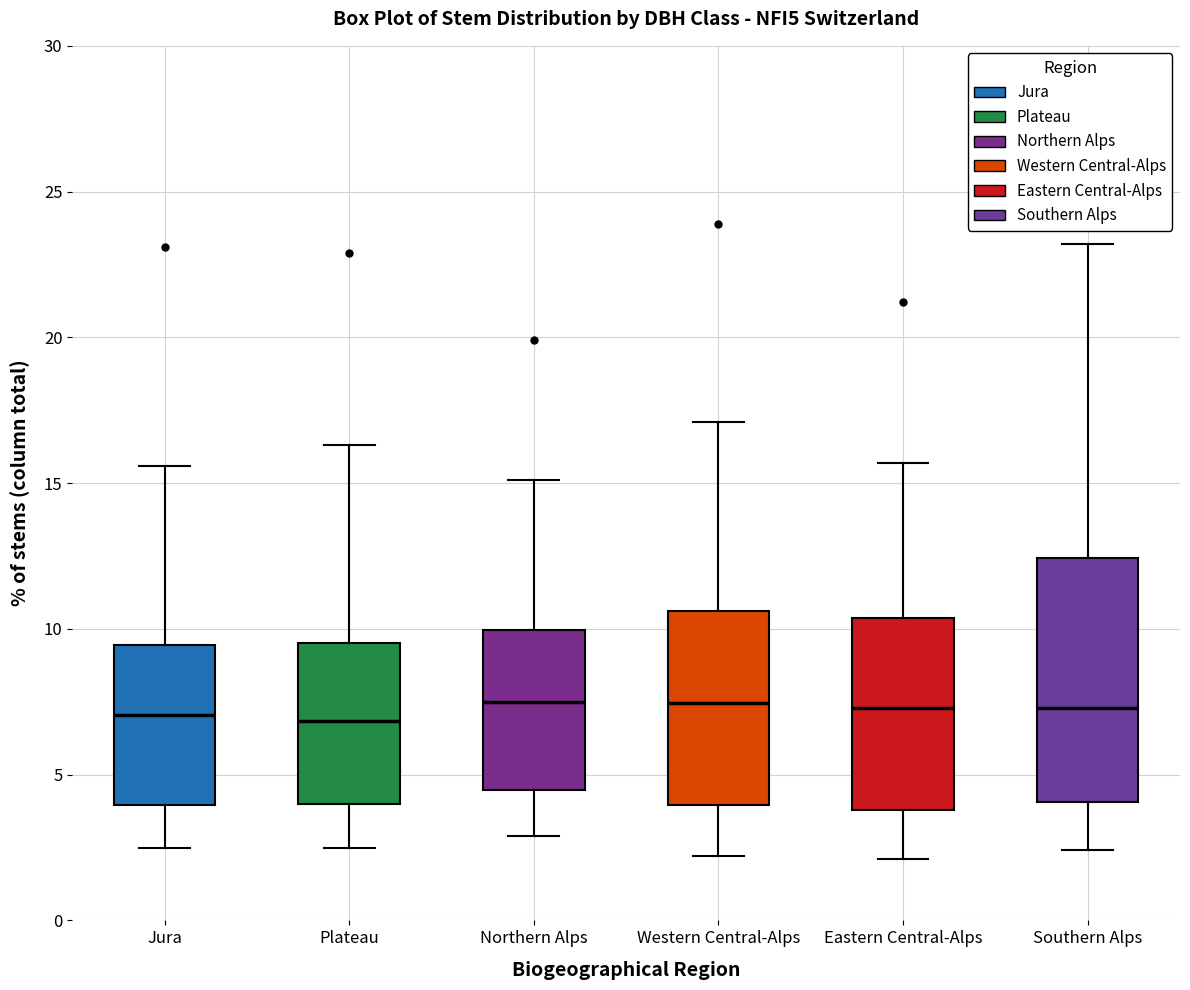

Comparing the boxes themselves (not the whiskers), which one is the tallest?

Southern Alps